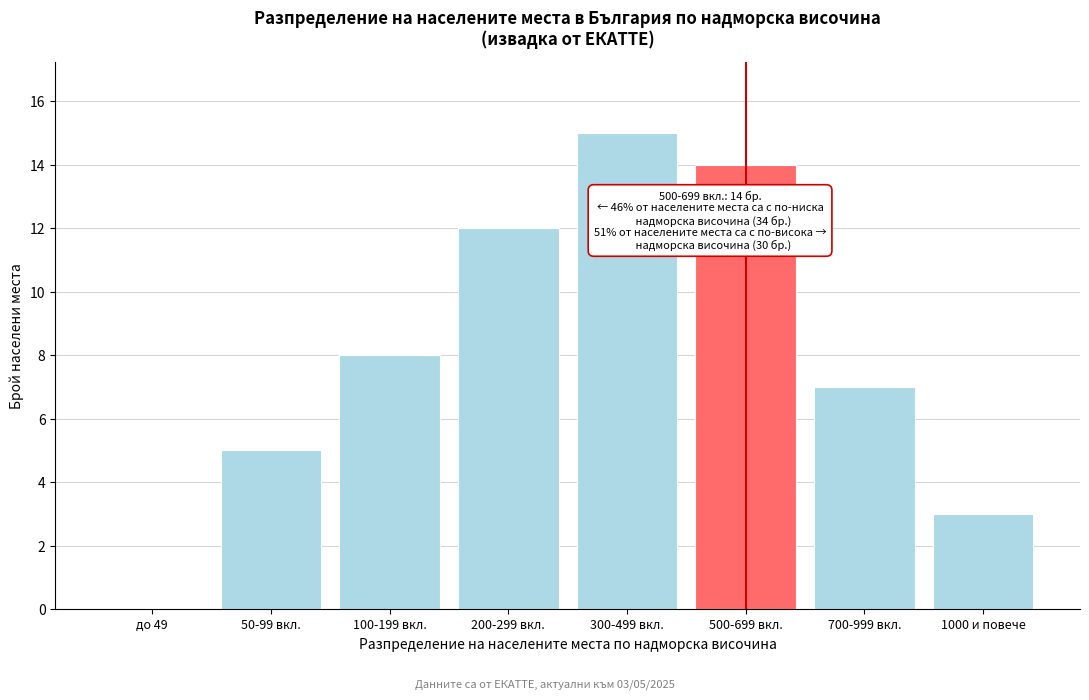

Reading right to left, what are all the values shown in this chart?

1000 и повече=3	700-999 вкл.=7	500-699 вкл.=14	300-499 вкл.=15	200-299 вкл.=12	100-199 вкл.=8	50-99 вкл.=5	до 49=0